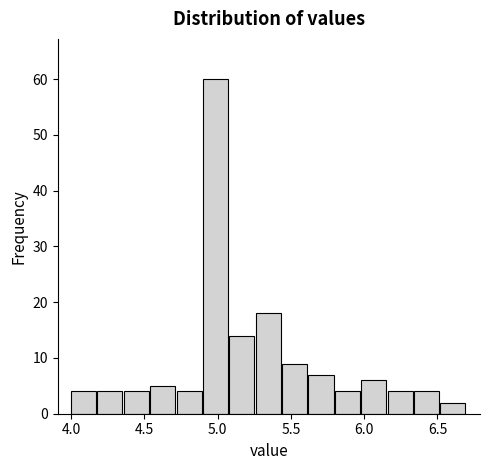

Read against the x-axis, roughly where is the centre of the tallest bar?

5.00